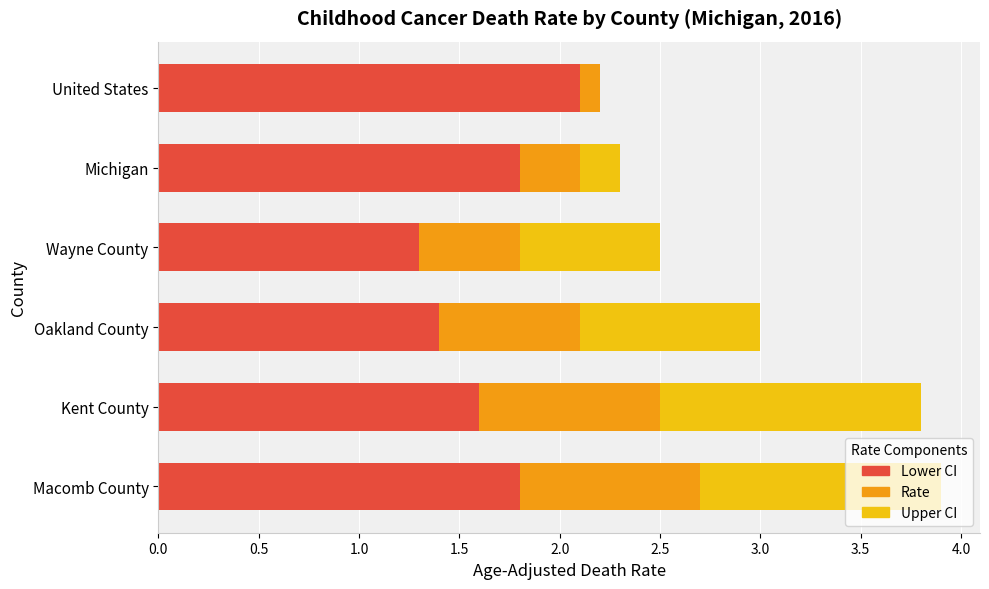

What is the sum of all Lower CI values?

10.0